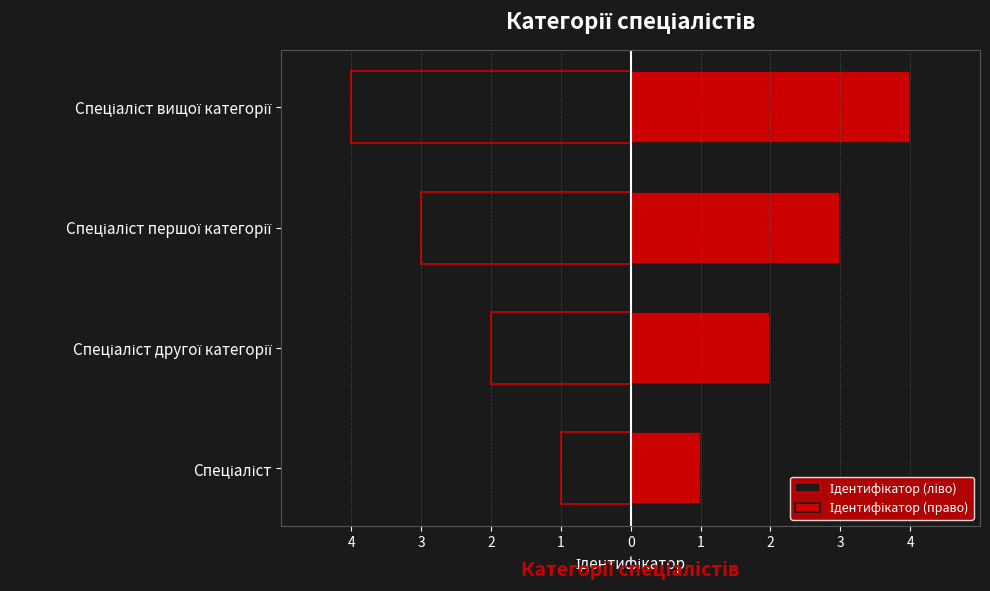

Which has a higher value, Спеціаліст першої категорії or Спеціаліст другої категорії?

Спеціаліст другої категорії